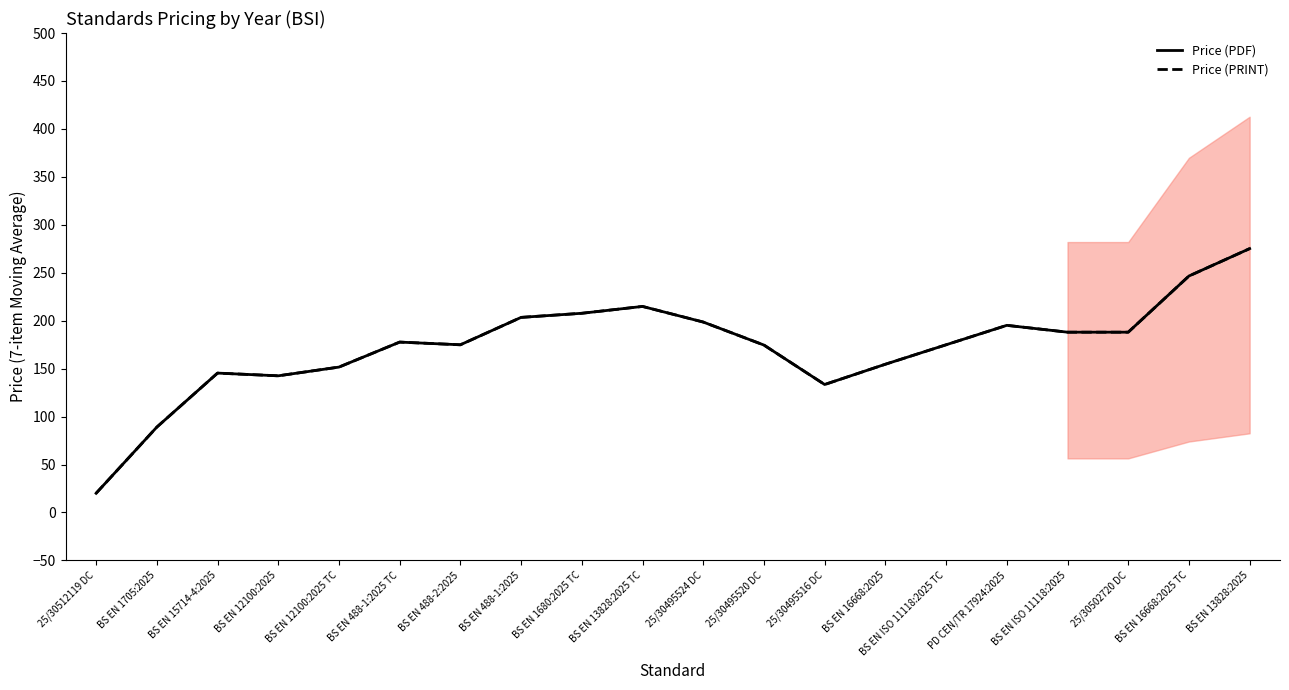

How many data points in Price (PDF) are above 177?

10